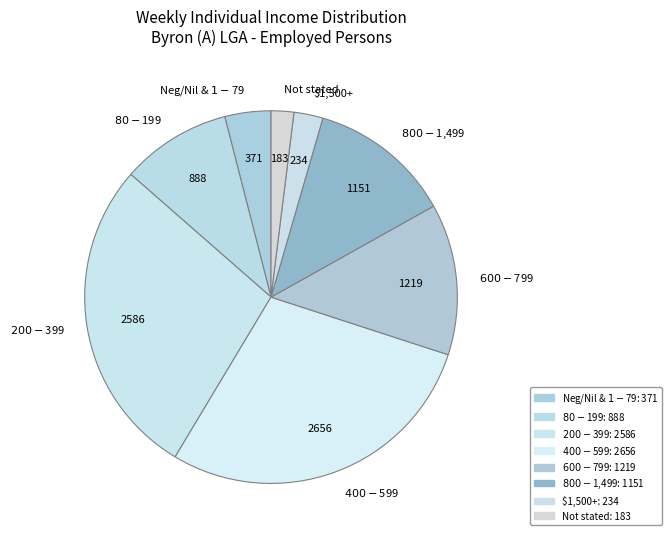

Which slice is the largest?

$400-$599